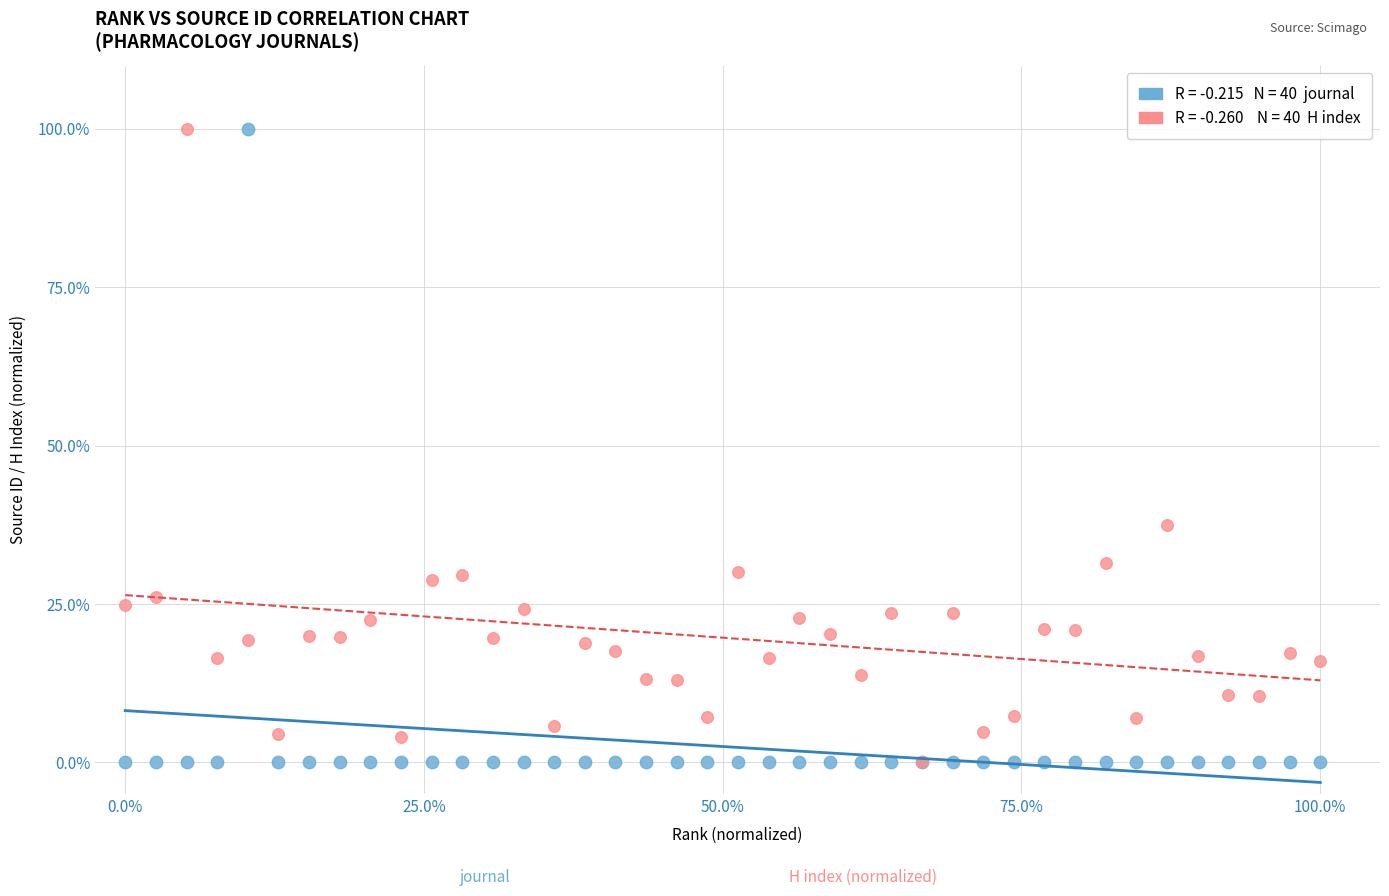

Across all series, what Y value is closest to 50?

37.4